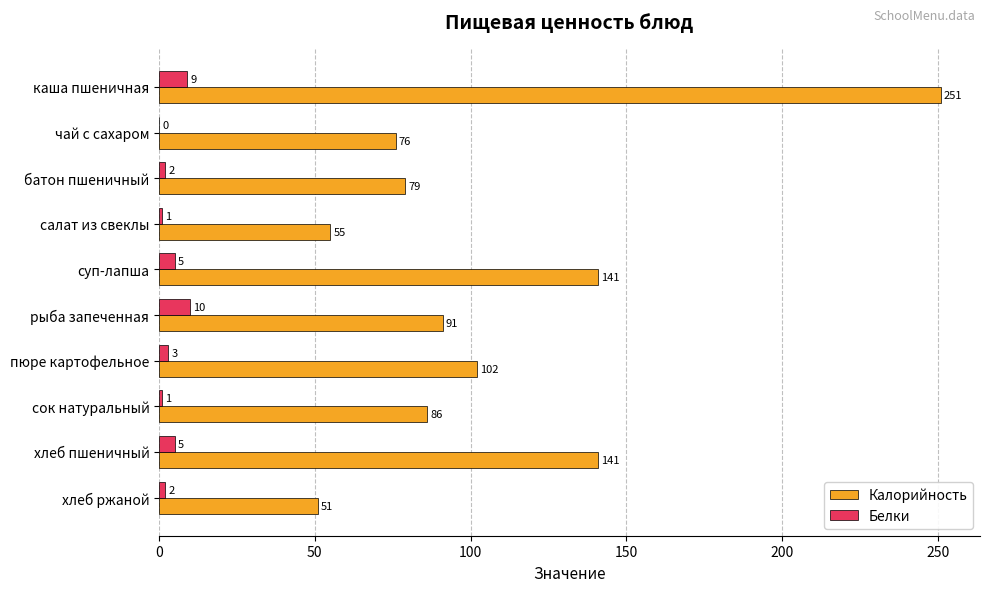

At which label does Белки reach its peak?

рыба запеченная